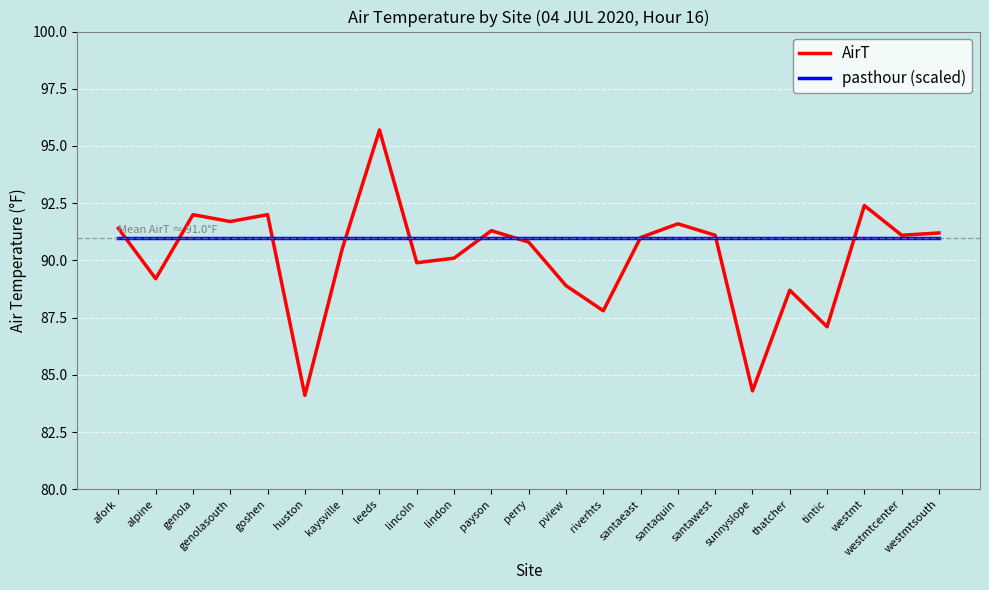

Is this an area chart (filled region under the line)?

No